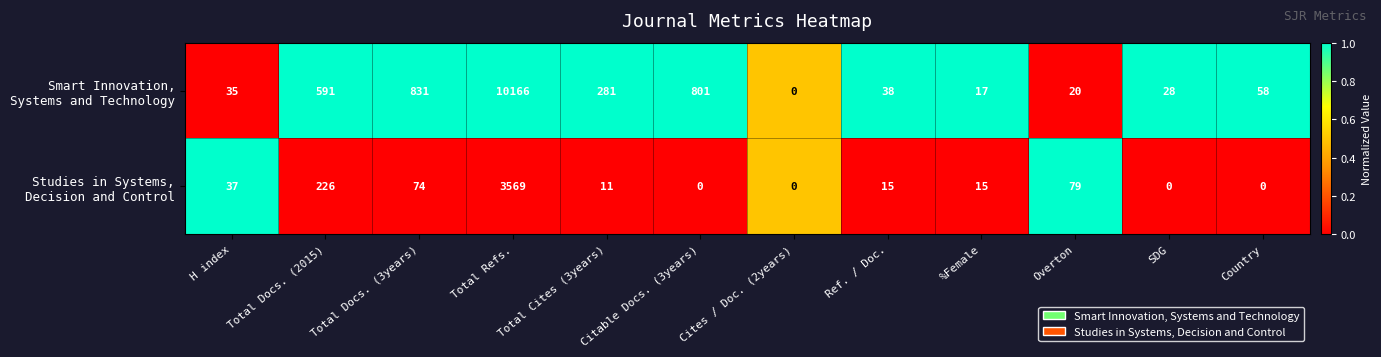

Which label corresponds to the largest value in the chart?

Total Refs.